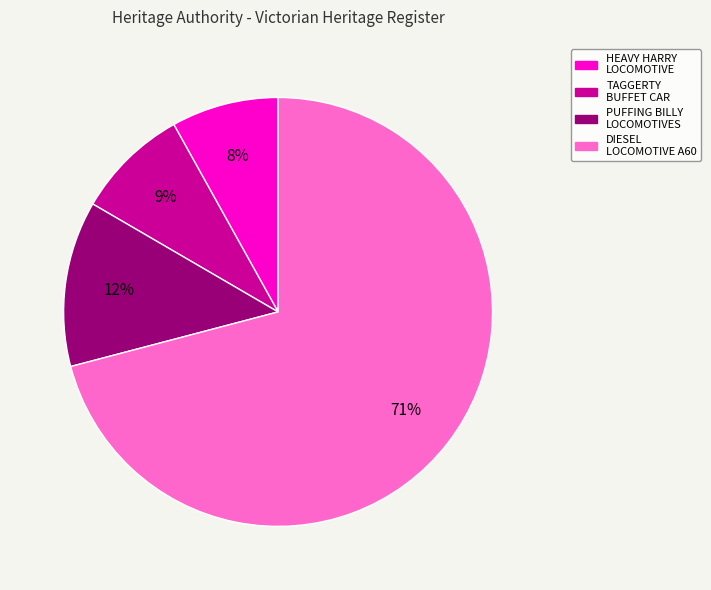

Is there a majority slice in this chart?

Yes